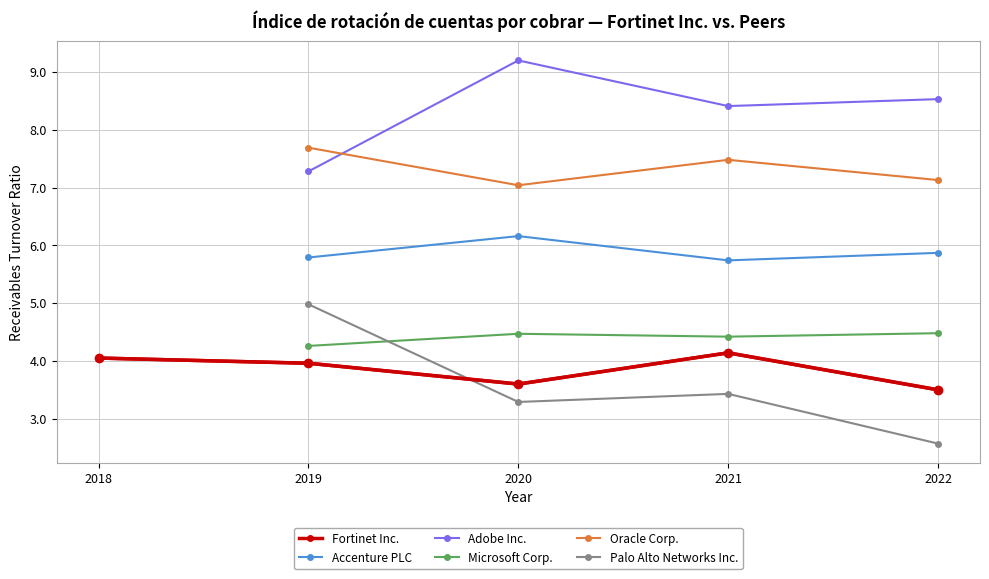

Which series changed the most between 2021-12-31 and 2022-12-31?

Palo Alto Networks Inc.